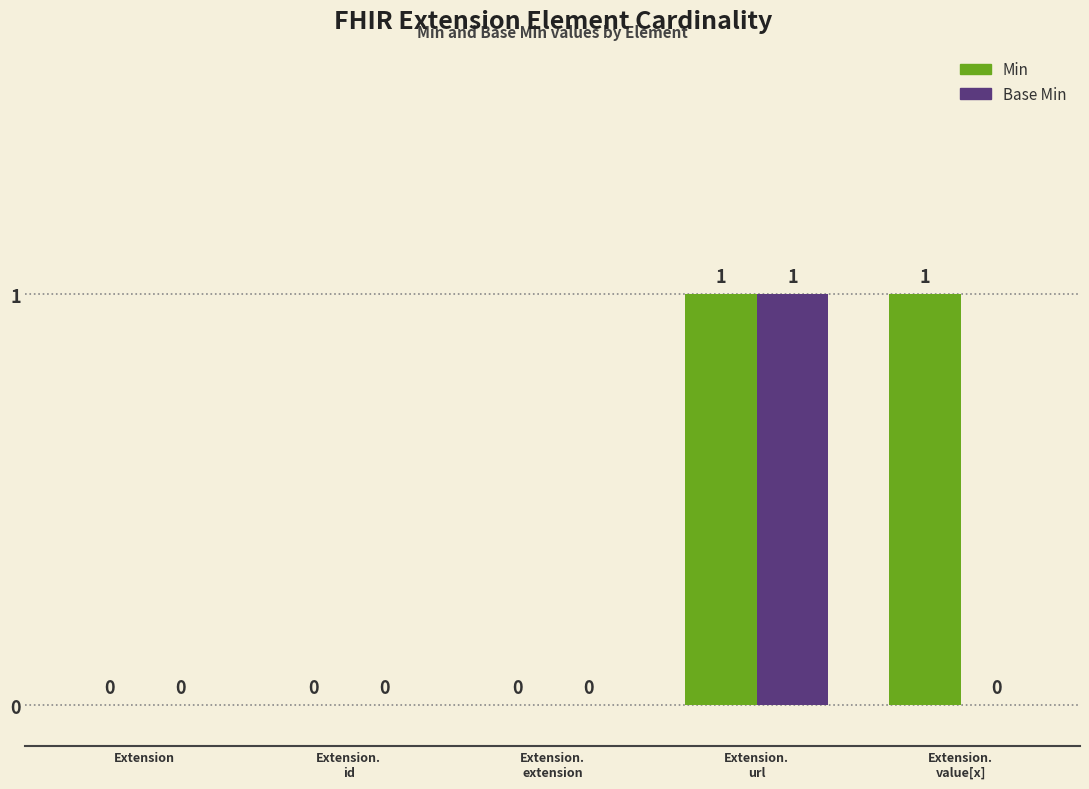

True or false: Base Min has a value of 0 at Extension.

True